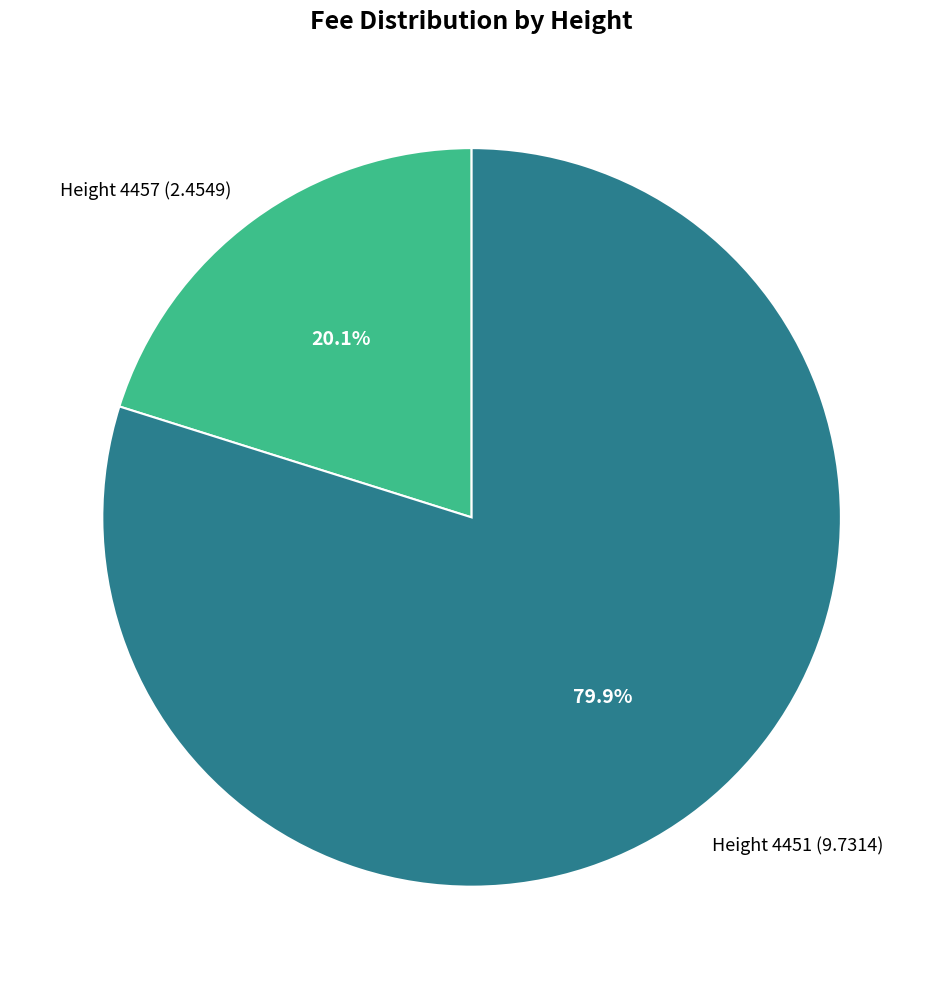

What percentage do Height 4451 (9.7314) and Height 4457 (2.4549) together represent?

100.0%